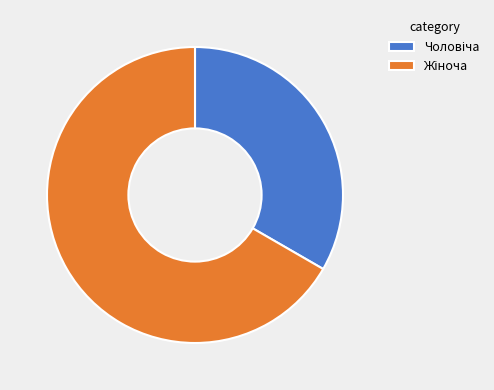

Does any single category account for the majority?

Yes